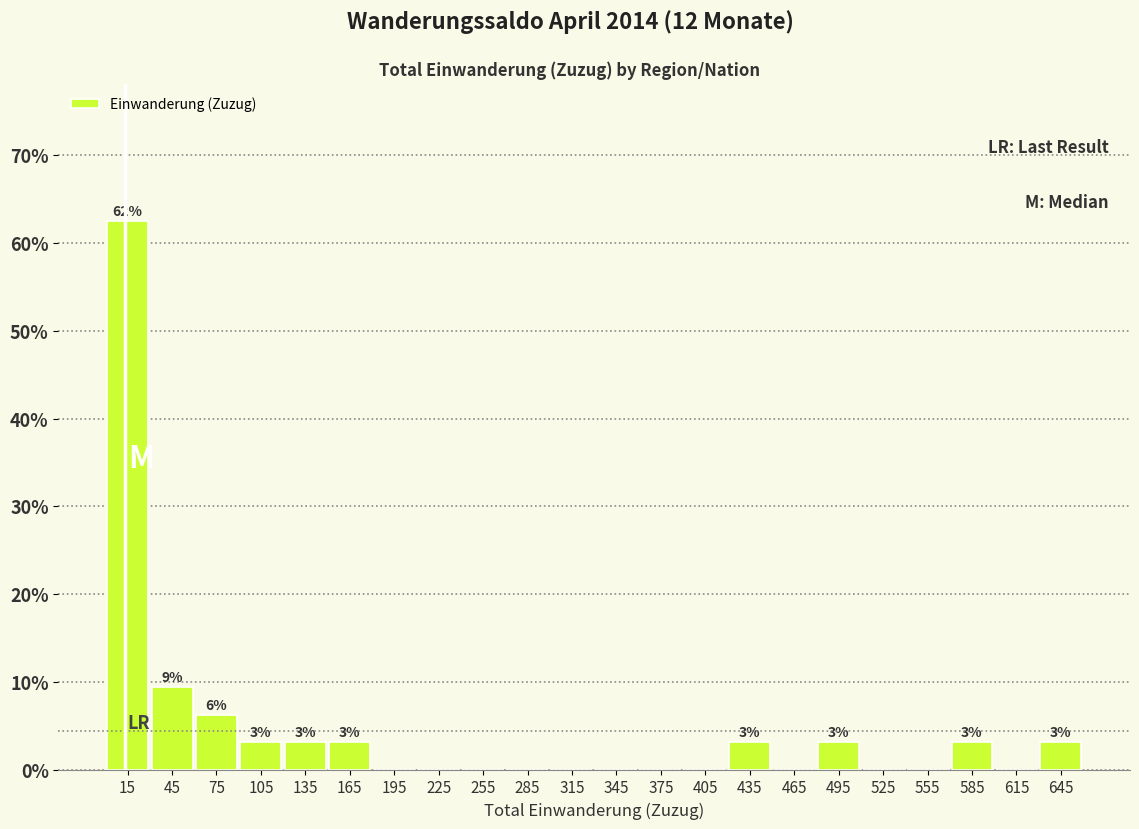

Which range on the x-axis has the tallest bar?

0 to 30